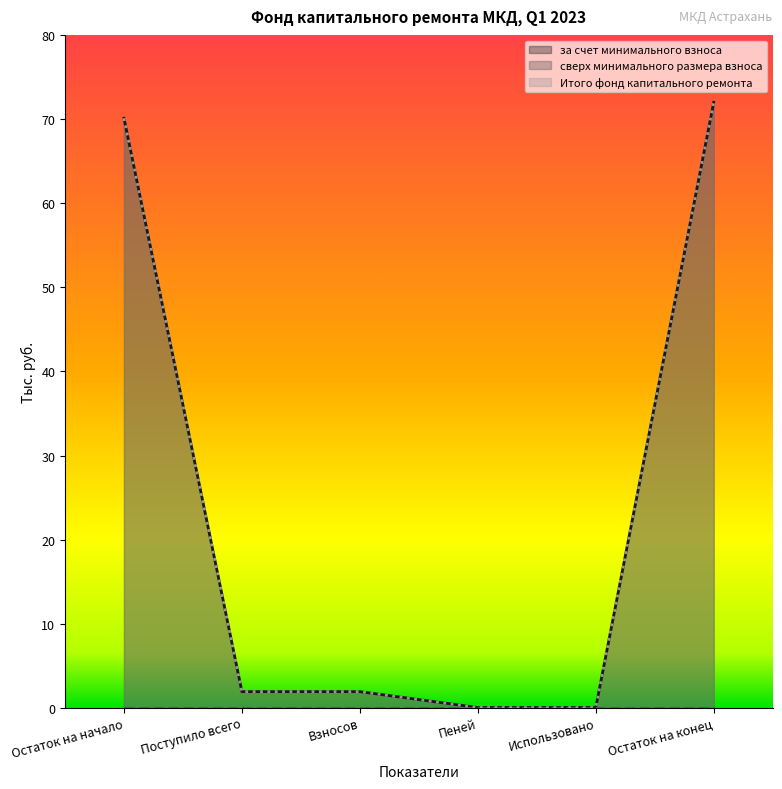

Read the Итого фонд капитального ремонта value at Взносов.

1.9